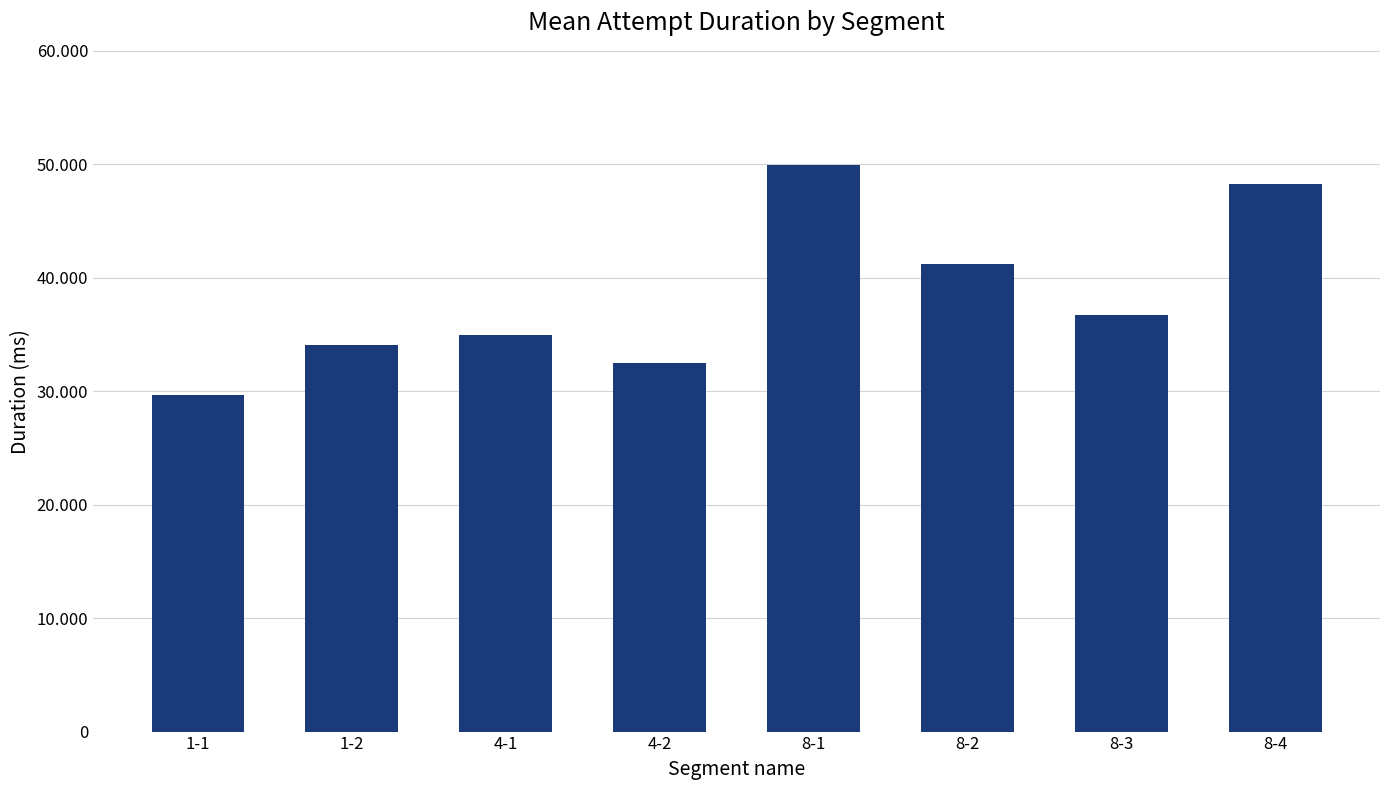

Which category has the highest value across all series?

8-1